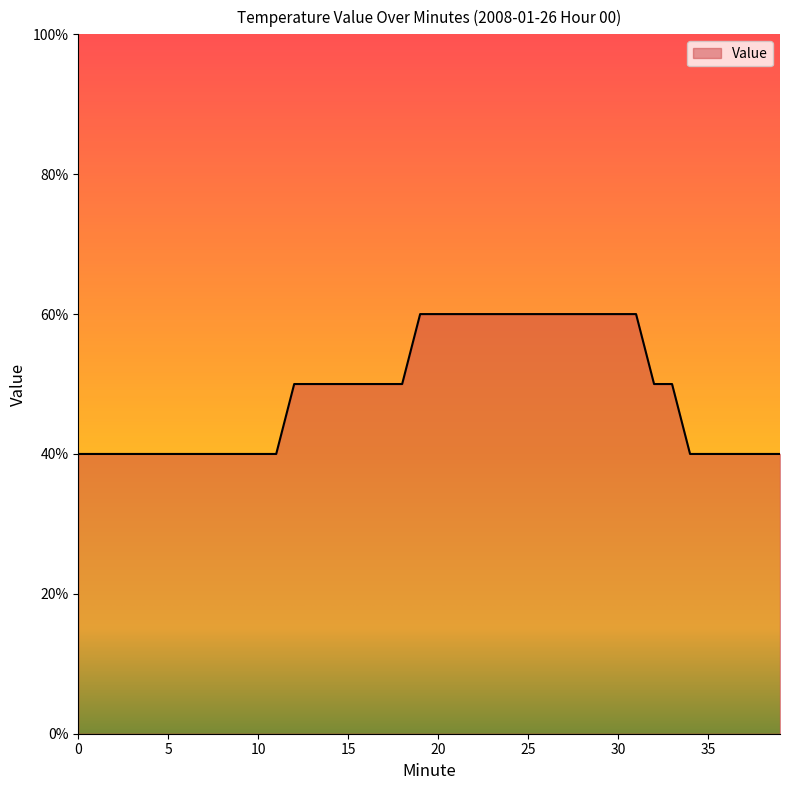

What is the difference between the maximum and minimum values?

0.2